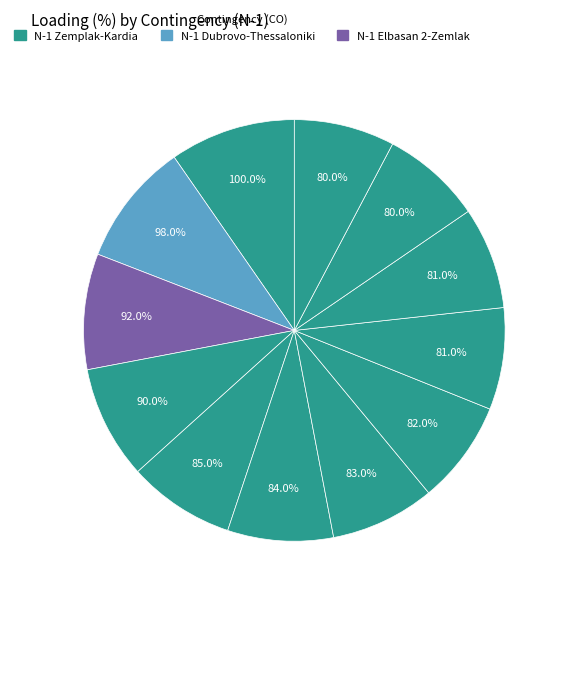

What percentage is the N-1 400 kV Dubrovo-Thessaloniki slice, to the nearest percent?

9%